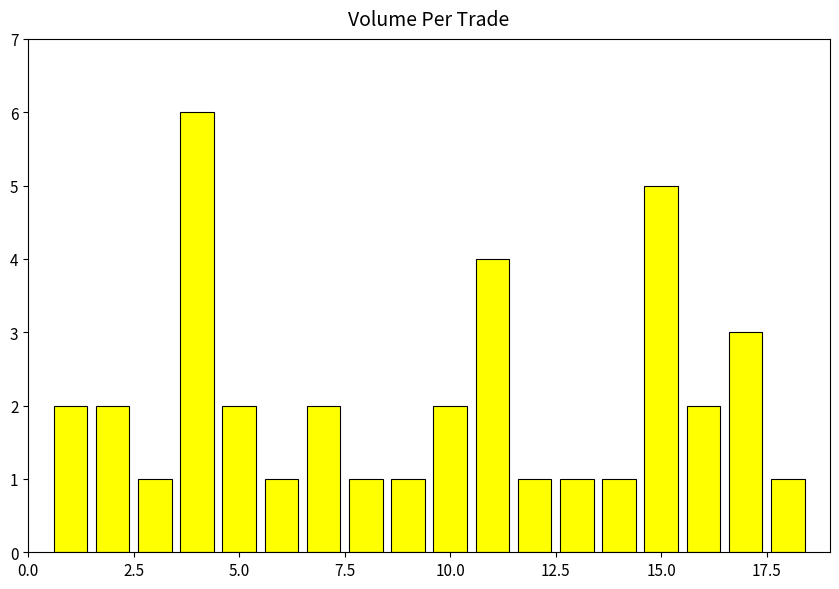

What is the difference between the maximum and minimum values?

5